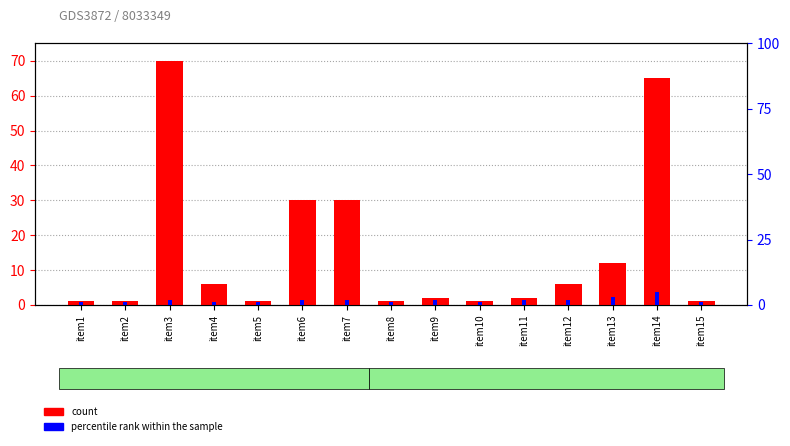

Is the value of percentile rank within the sample at item8 greater than the value of count at item9?

No